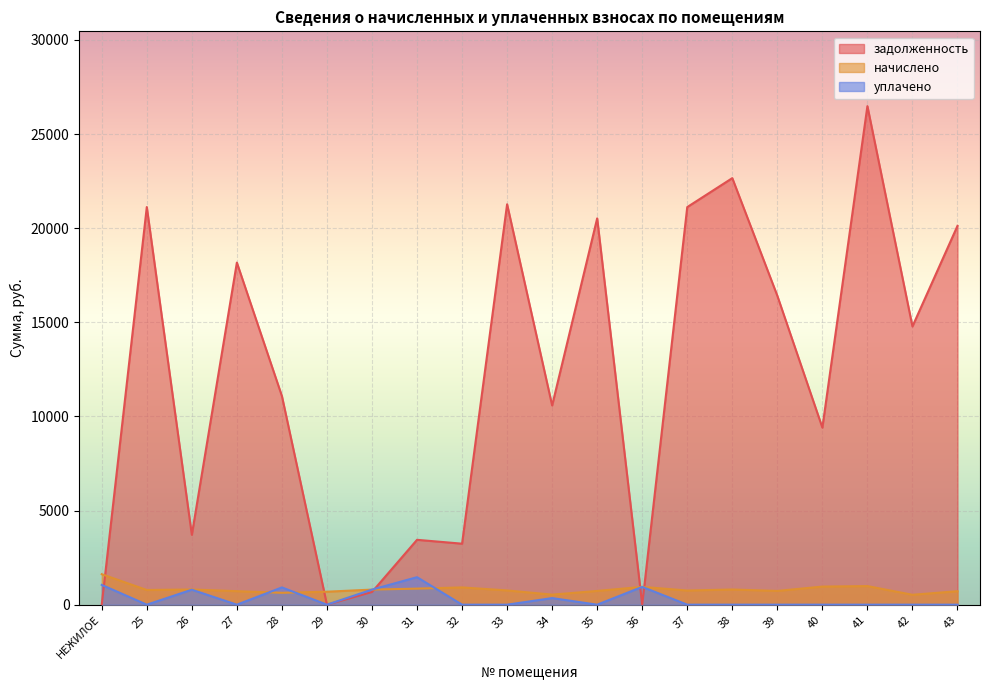

List the labels in order of задолженность value, largest first.

41, 38, 33, 25, 37, 35, 43, 27, 39, 42, 28, 34, 40, 26, 31, 32, 30, НЕЖИЛОЕ, 29, 36